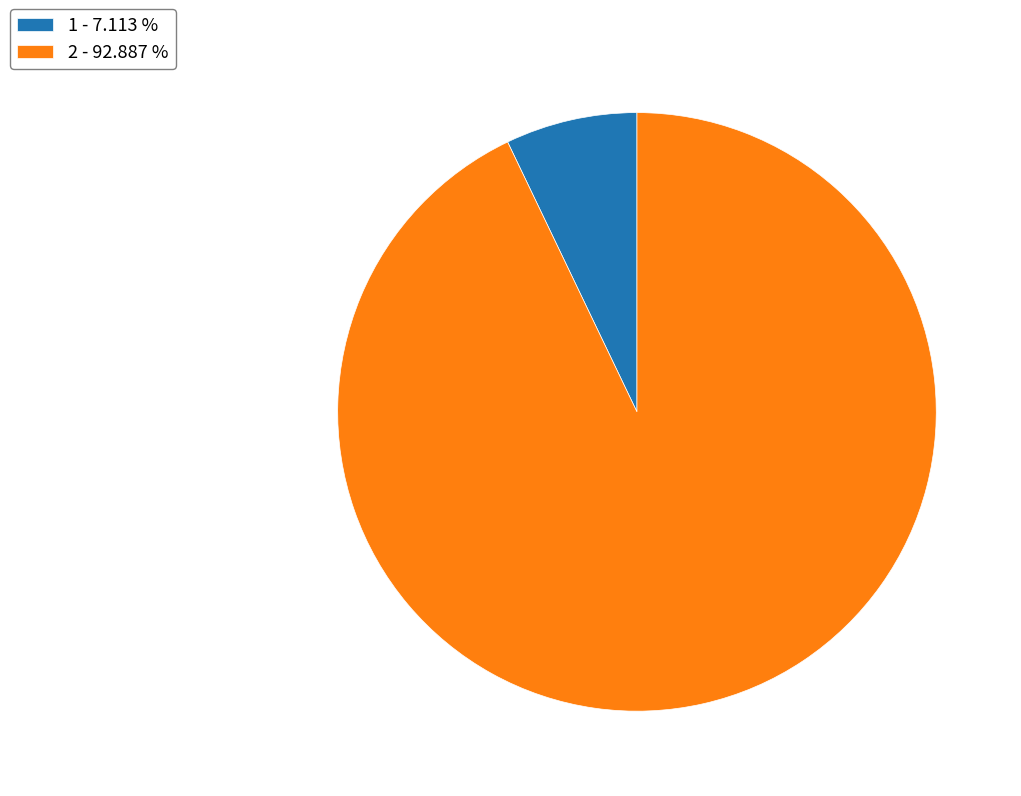

Combined, do 1 - 7.113 % and 2 - 92.887 % account for over 50%?

Yes